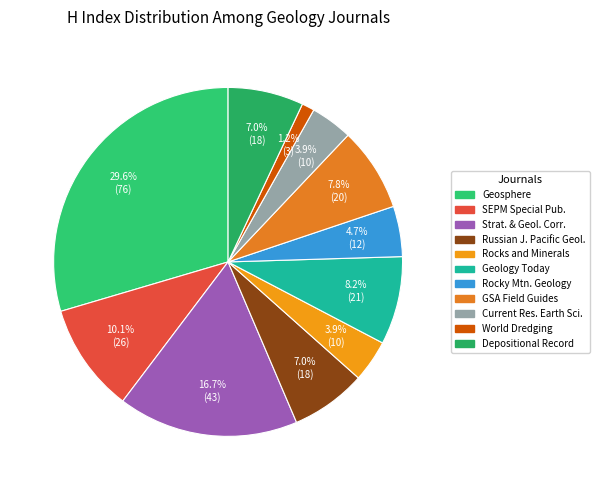

Which slice is the smallest?

World Dredging Mining and Construction